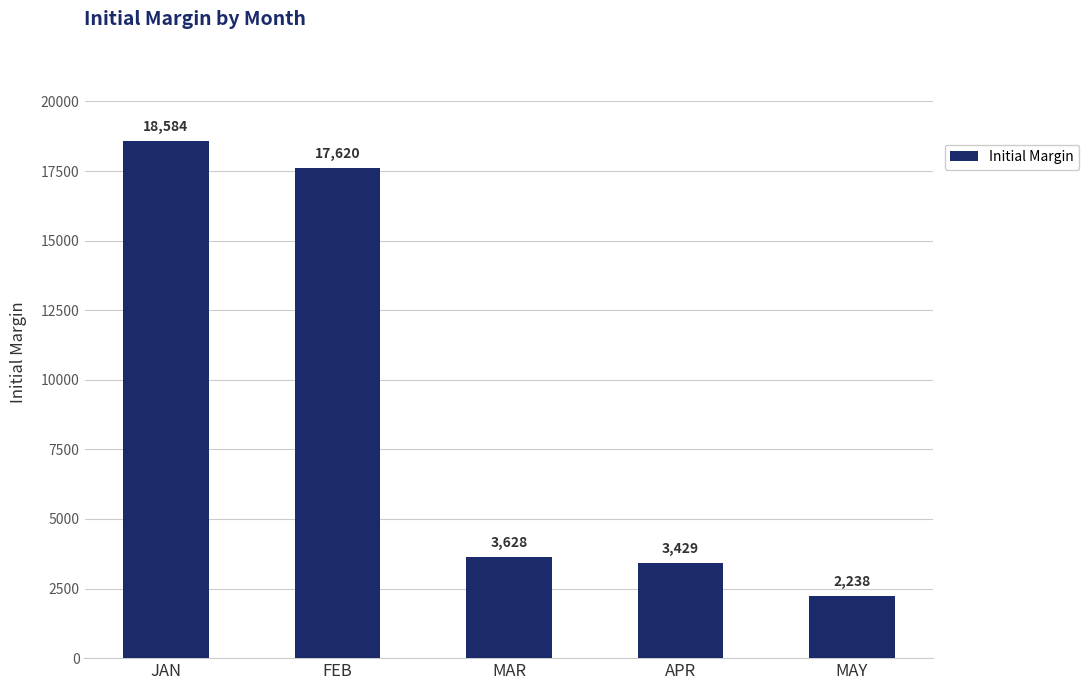

Rank the categories by value from highest to lowest.

JAN, FEB, MAR, APR, MAY